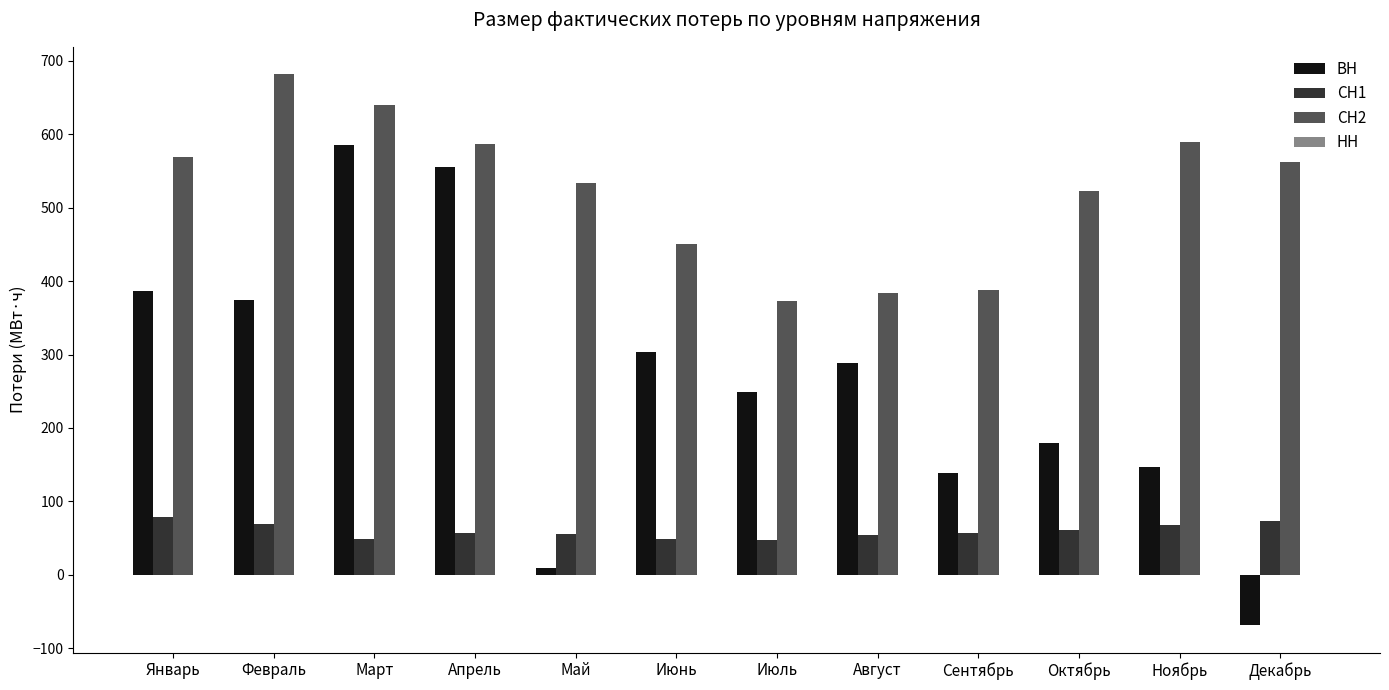

Is the value of СН2 at Апрель greater than the value of ВН at Июнь?

Yes